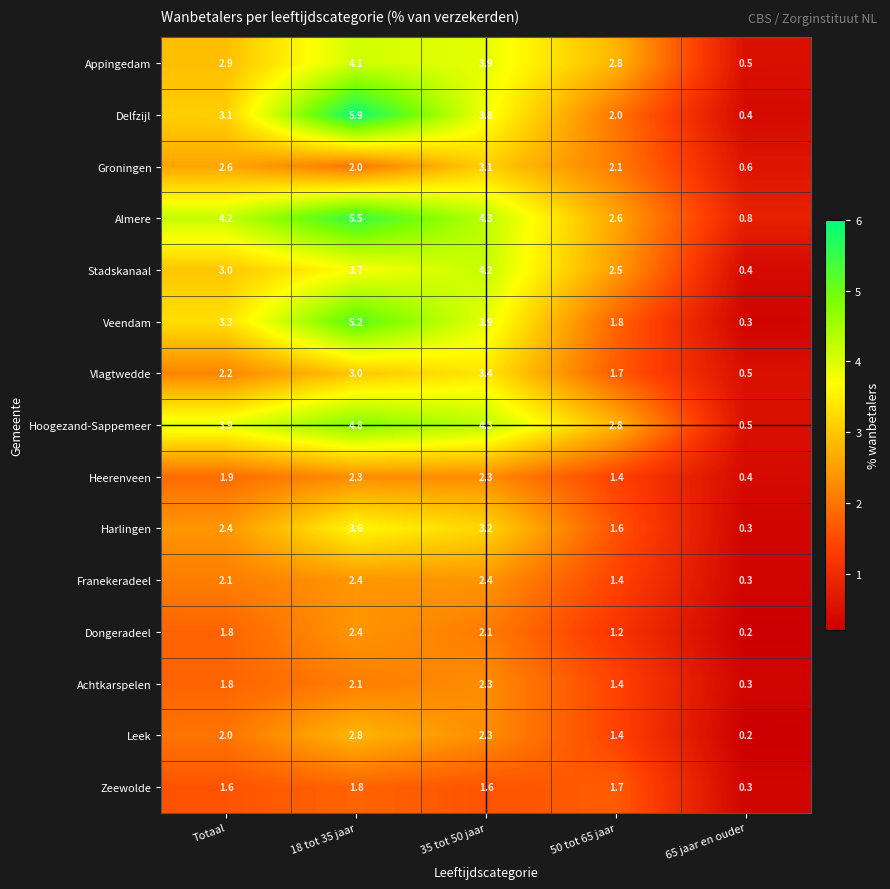

True or false: Vlagtwedde has a value of 2.2 at Totaal.

True